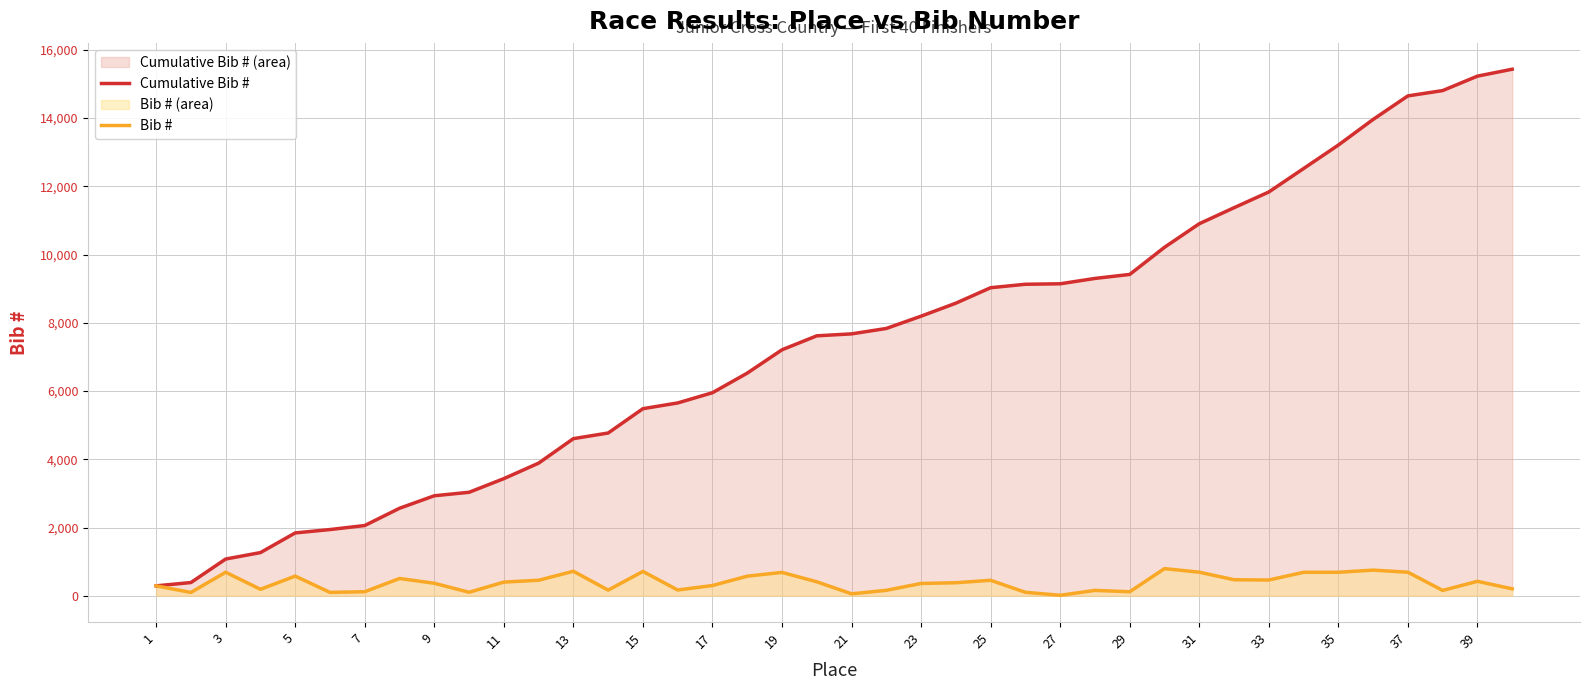

Which series has the largest total across all categories?

Cumulative Bib #